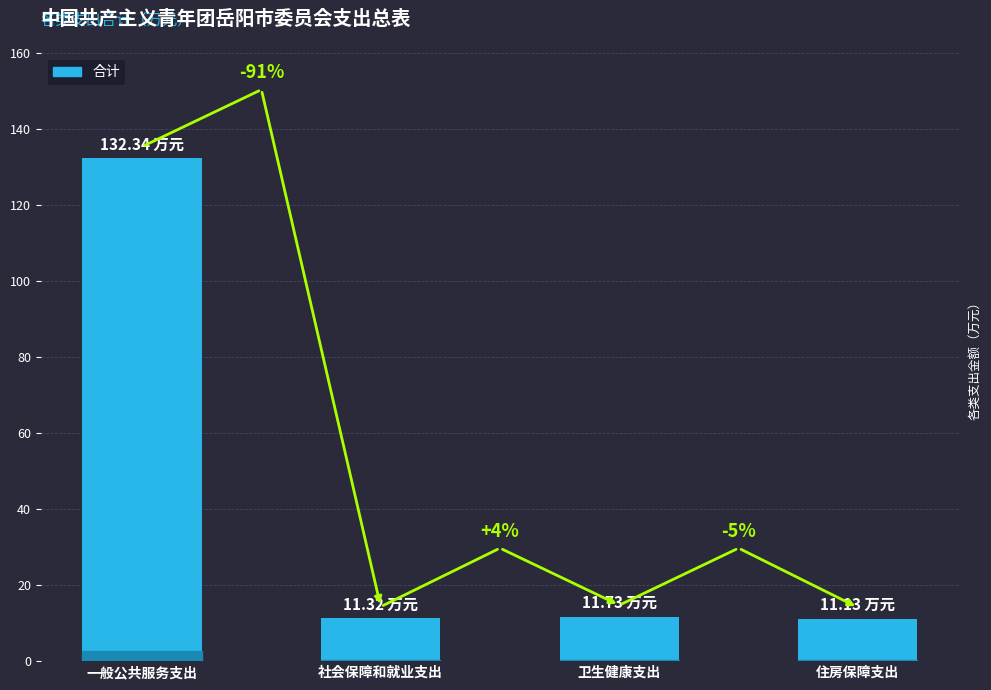

What is the change in value from 一般公共服务支出 to 社会保障和就业支出?

-121.0